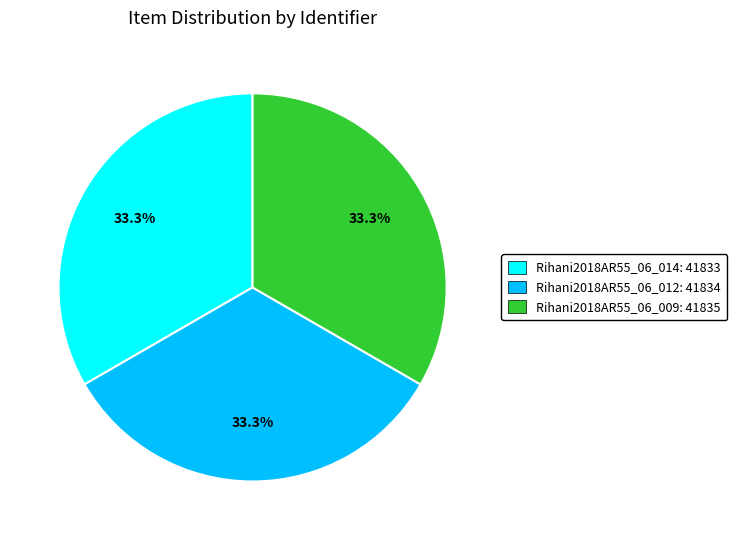

To the nearest percent, what percentage of the pie is Rihani2018AR55_06_014?

33%